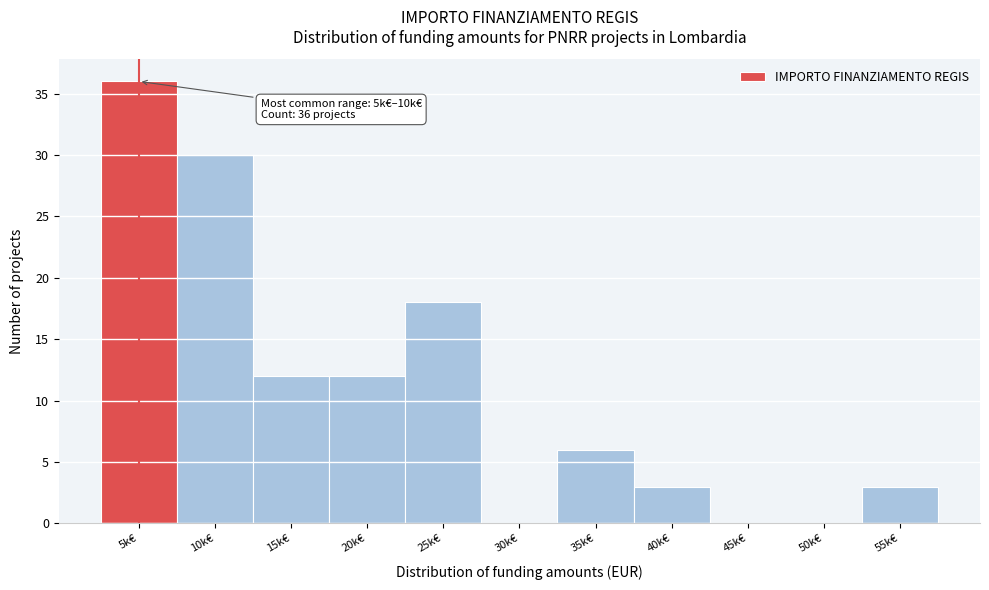

Reading left to right, transcribe all the data shown in this chart.

5k€=36	10k€=30	15k€=12	20k€=12	25k€=18	30k€=0	35k€=6	40k€=3	45k€=0	50k€=0	55k€=3